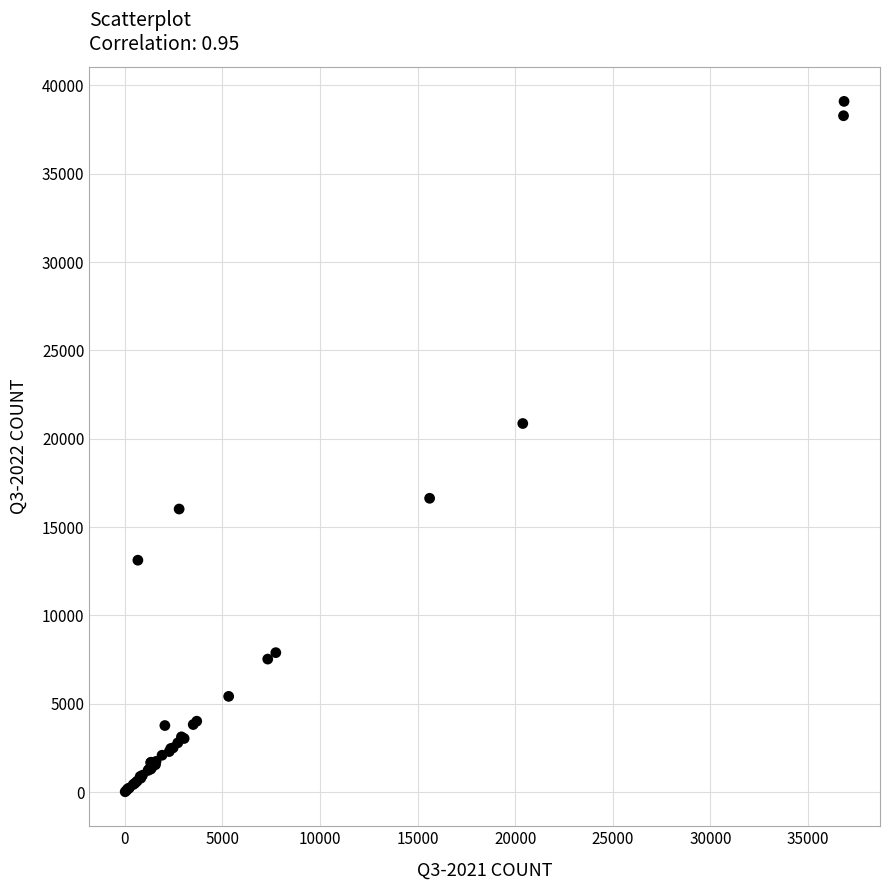

What Y value in the scatter plot is closest to 19559?

20864